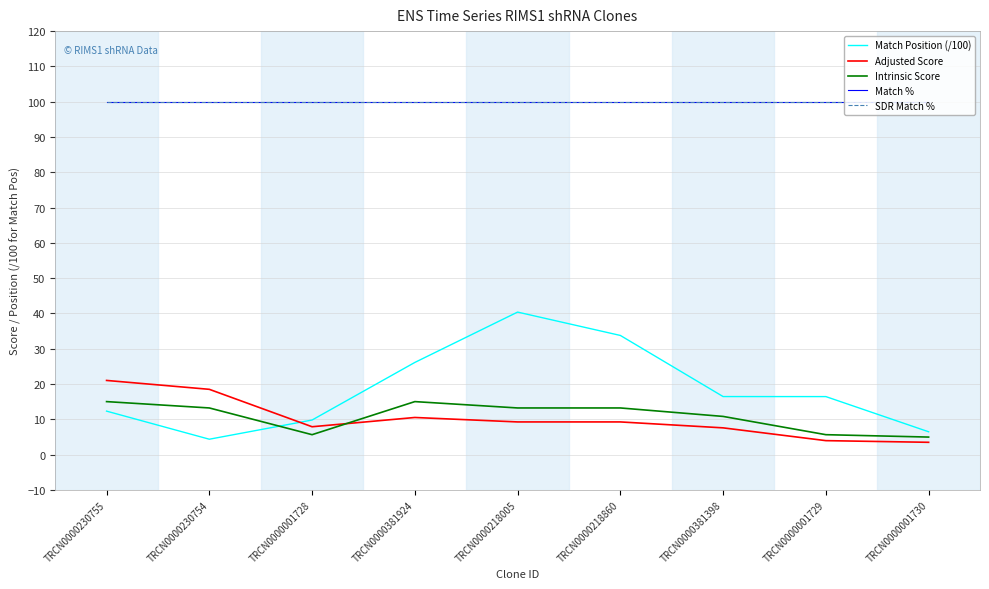

How many interior local peaks does the Match Position (/100) series have?

1